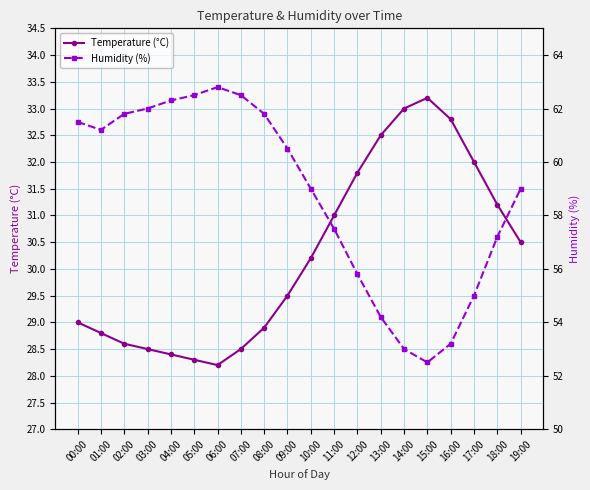

Which series changed the most between 12:00 and 17:00?

Humidity (%)